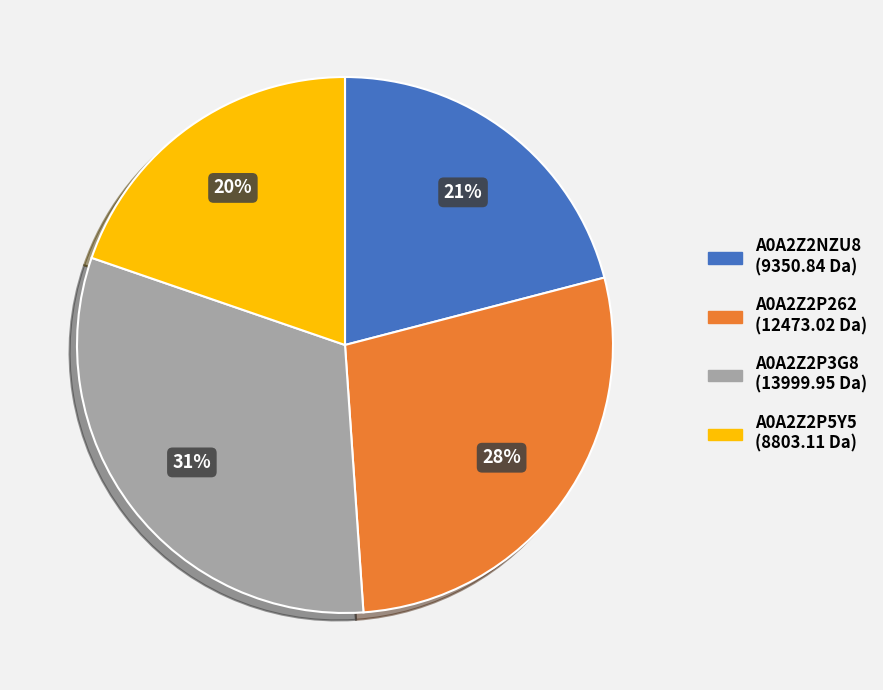

What percentage is the A0A2Z2P262 slice, to the nearest percent?

28%